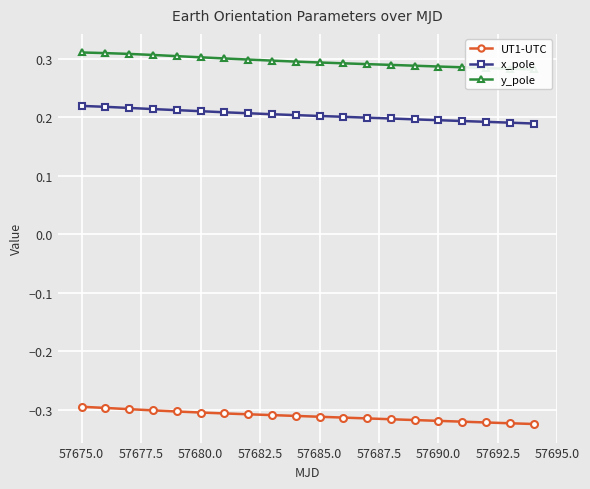

Reading left to right, extract all data points from this chart.

UT1-UTC: -0.3	-0.3	-0.3	-0.3	-0.3	-0.3	-0.3	-0.3	-0.3	-0.3	-0.3	-0.3	-0.3	-0.3	-0.3	-0.3	-0.3	-0.3	-0.3	-0.3
x_pole: 0.2	0.2	0.2	0.2	0.2	0.2	0.2	0.2	0.2	0.2	0.2	0.2	0.2	0.2	0.2	0.2	0.2	0.2	0.2	0.2
y_pole: 0.3	0.3	0.3	0.3	0.3	0.3	0.3	0.3	0.3	0.3	0.3	0.3	0.3	0.3	0.3	0.3	0.3	0.3	0.3	0.3